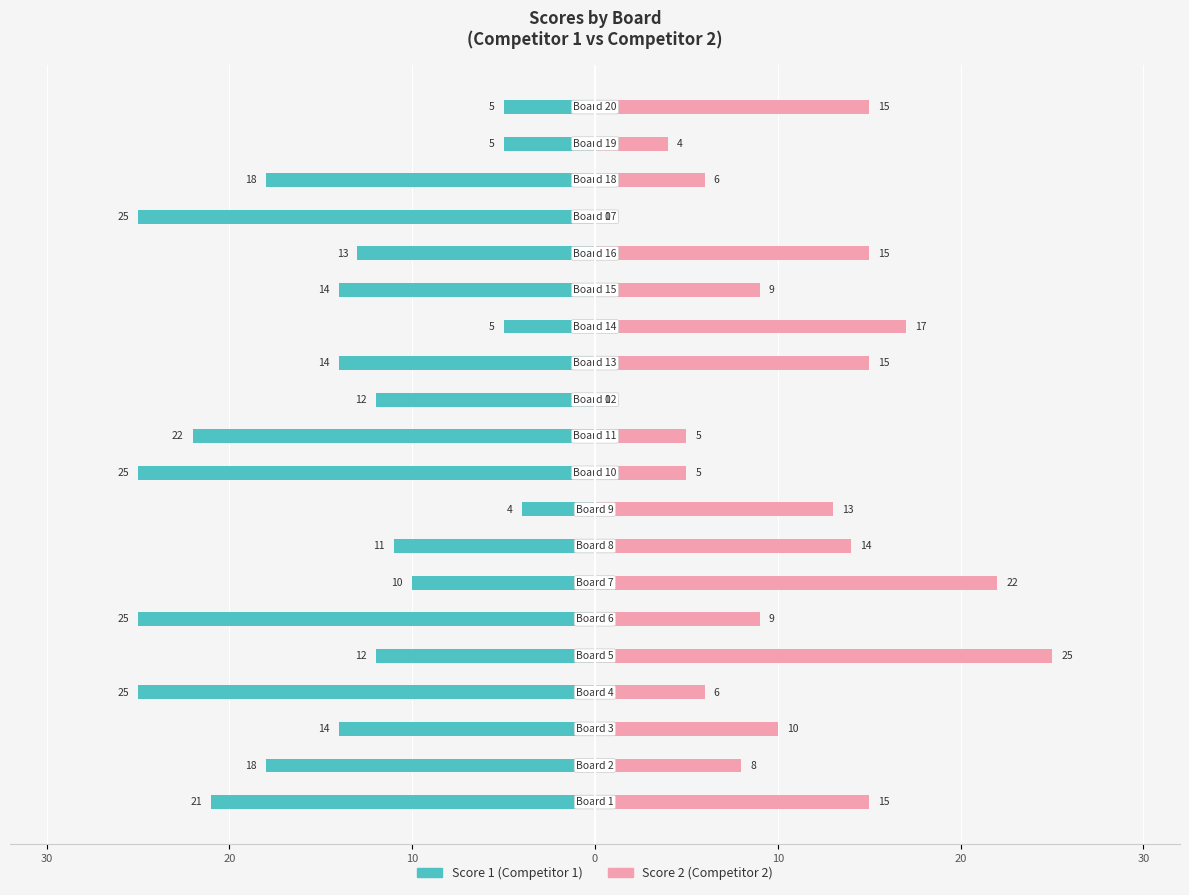

Rank the series by their maximum value, from highest to lowest.

Score 2, Score 1